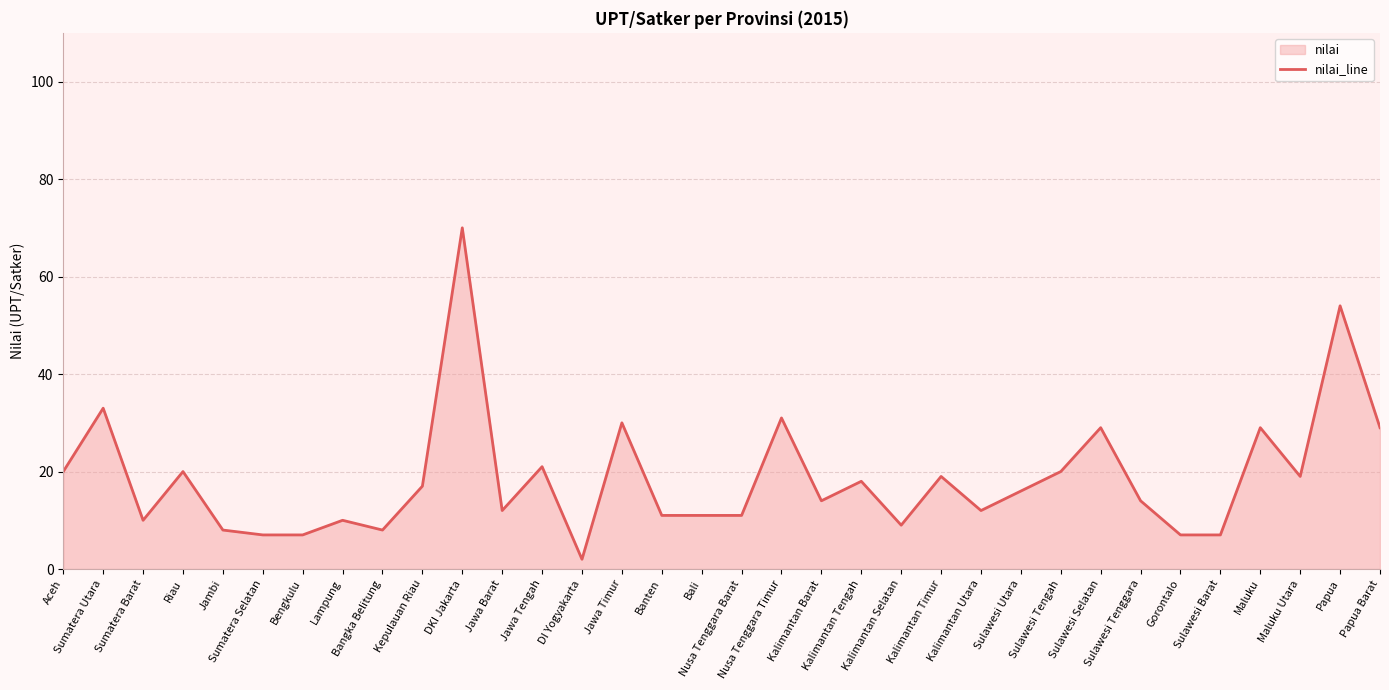

What is the difference between the values at Jawa Tengah and Sulawesi Utara?

5